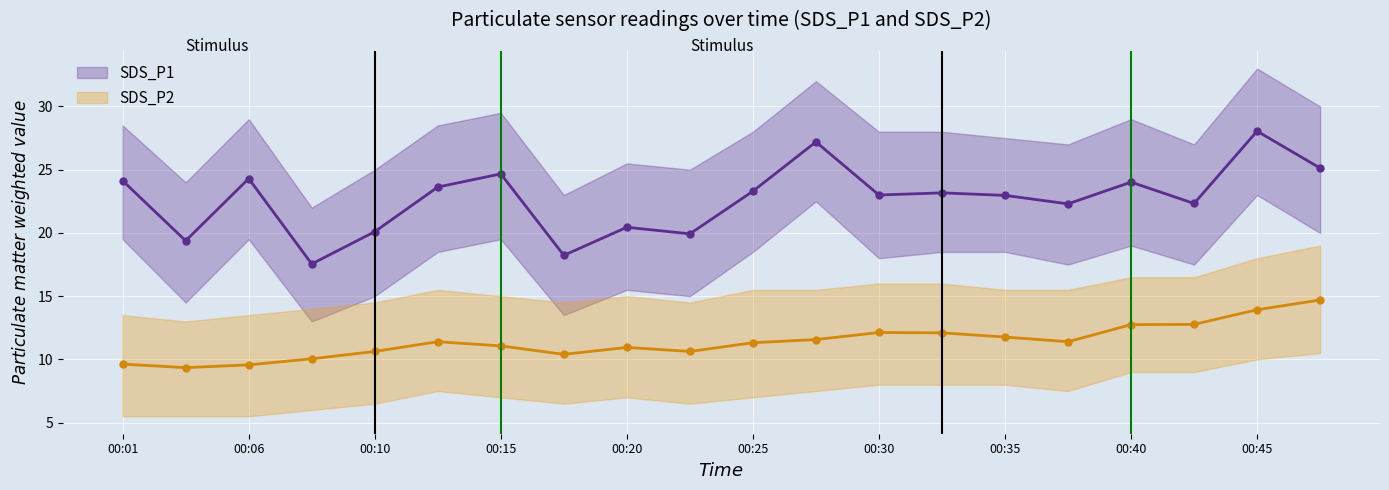

What is the maximum value for SDS_P2?

14.7